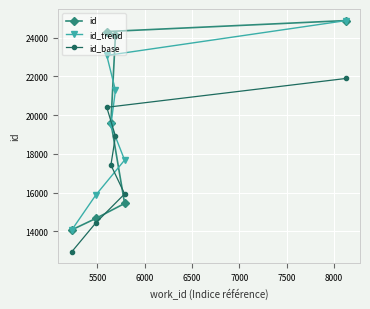

What is the smallest value displayed?

12954.5